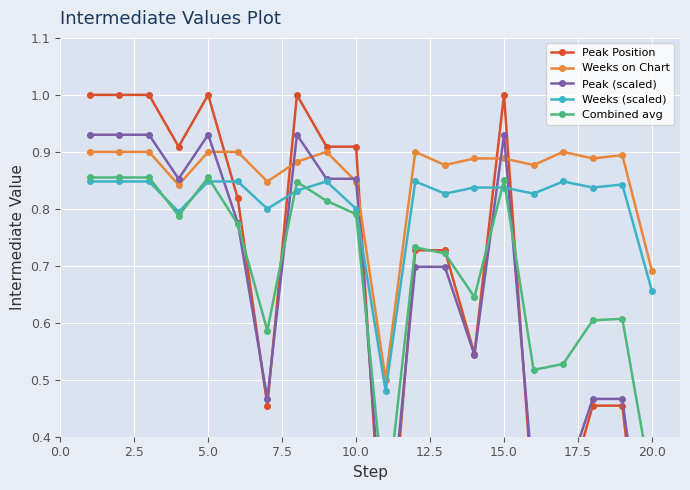

After their last crossing, which series has the higher values: Peak Position or Weeks on Chart?

Weeks on Chart